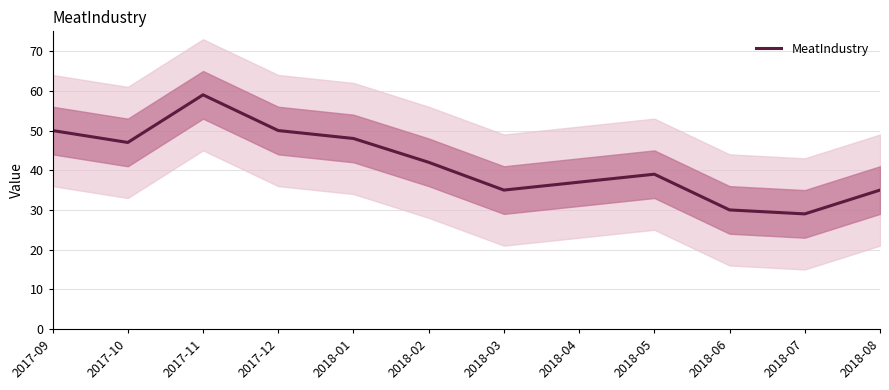

Rank the categories by value from highest to lowest.

2017-11, 2017-09, 2017-12, 2018-01, 2017-10, 2018-02, 2018-05, 2018-04, 2018-03, 2018-08, 2018-06, 2018-07